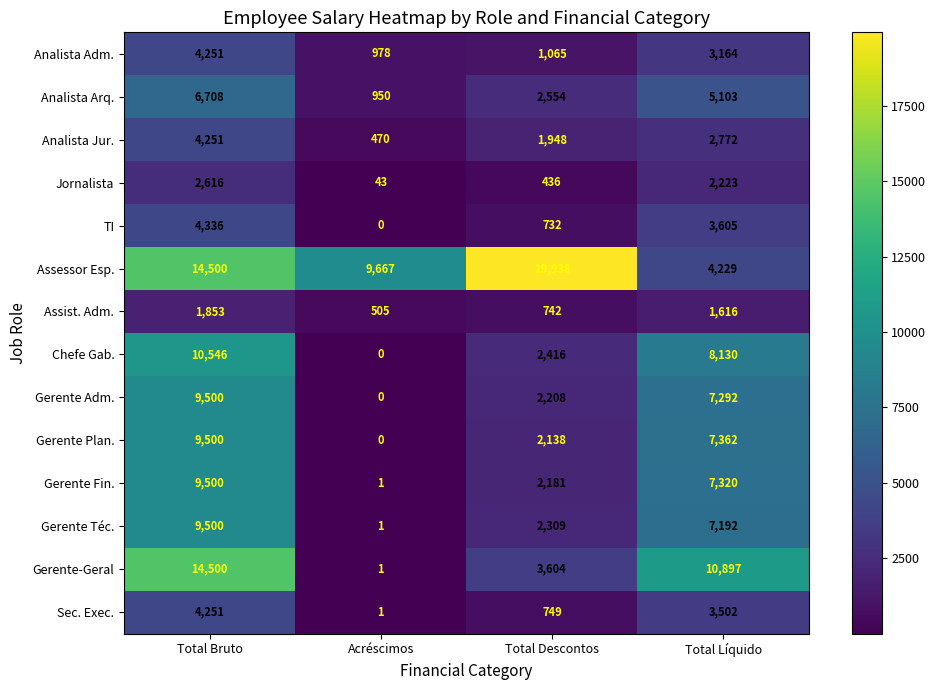

At Total Descontos, list the series in order from largest to smallest.

Assessor Esp., Gerente-Geral, Analista Arq., Chefe Gab., Gerente Téc., Gerente Adm., Gerente Fin., Gerente Plan., Analista Jur., Analista Adm., Sec. Exec., Assist. Adm., TI, Jornalista